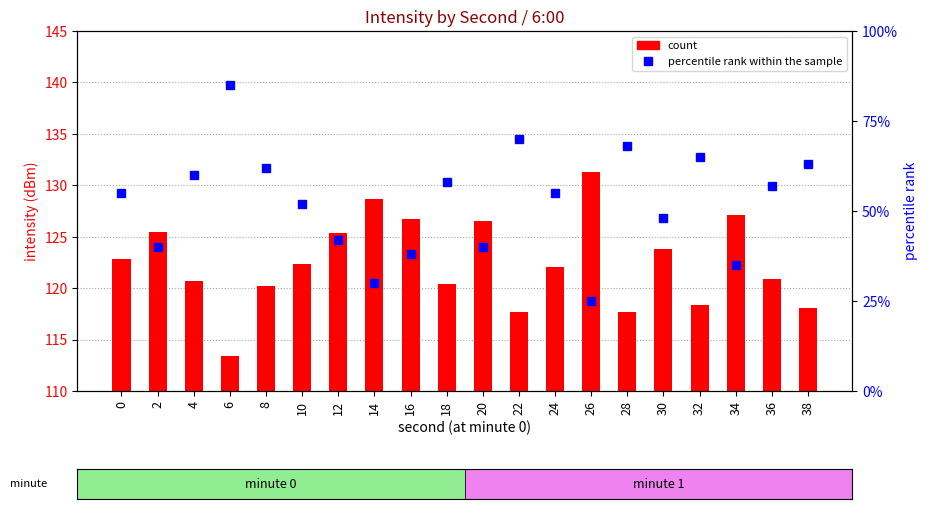

What are all the series names shown in the legend?

count, percentile rank within the sample